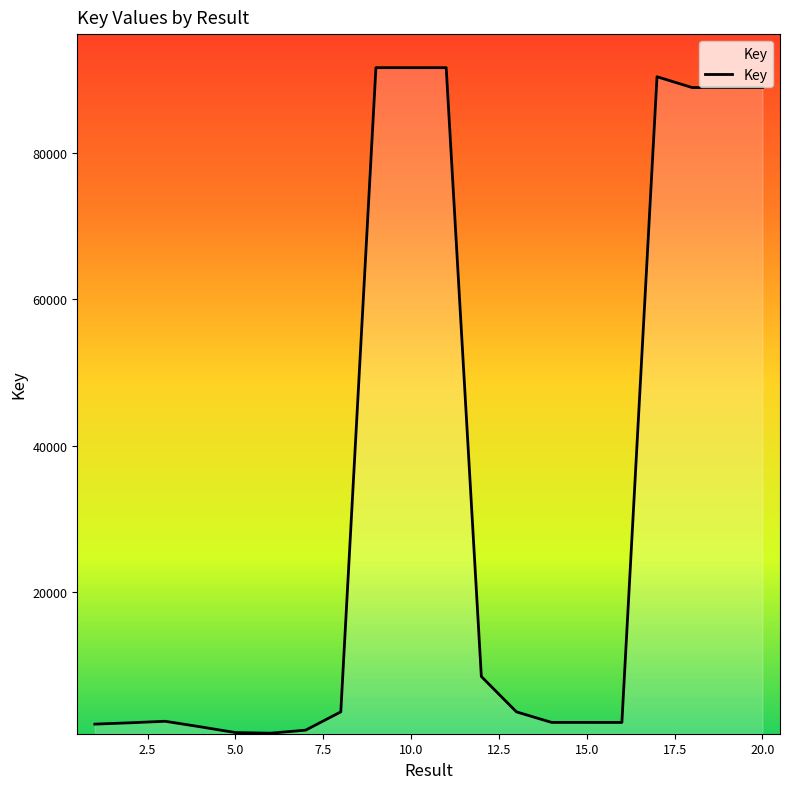

What is the difference between the maximum and minimum values?

90902